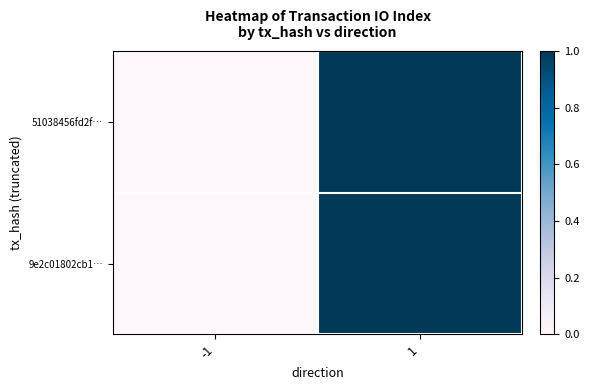

At how many categories does at least one series exceed 0?

1